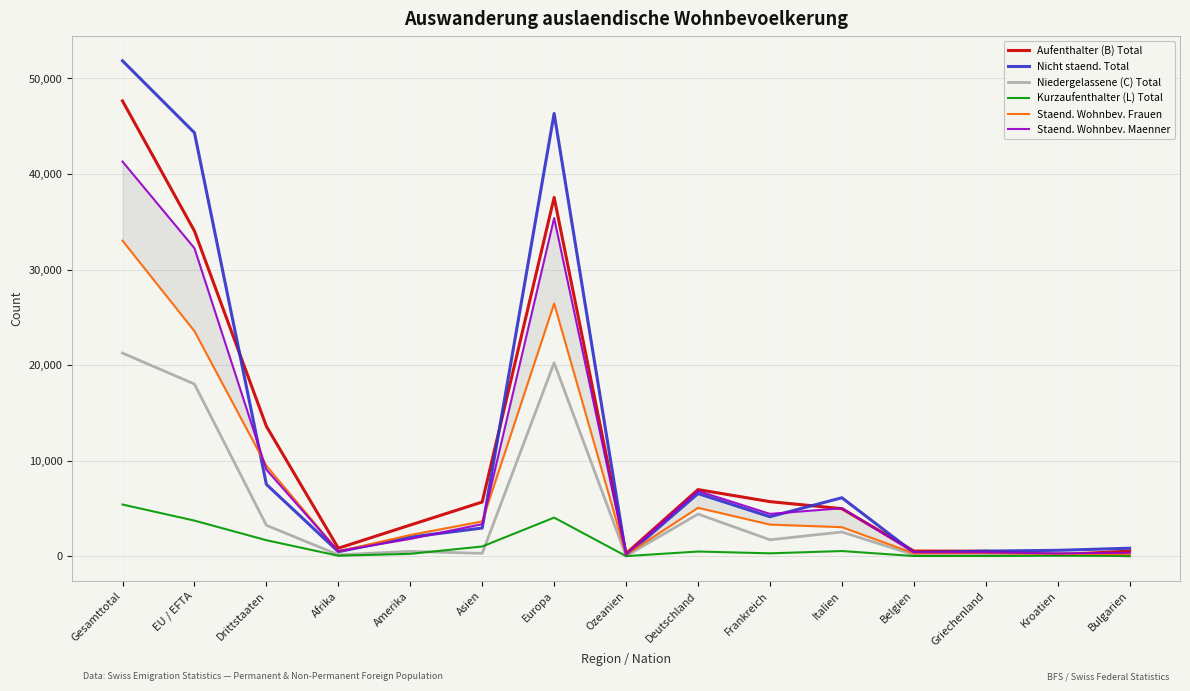

What is the total value across all series at Deutschland?

30382